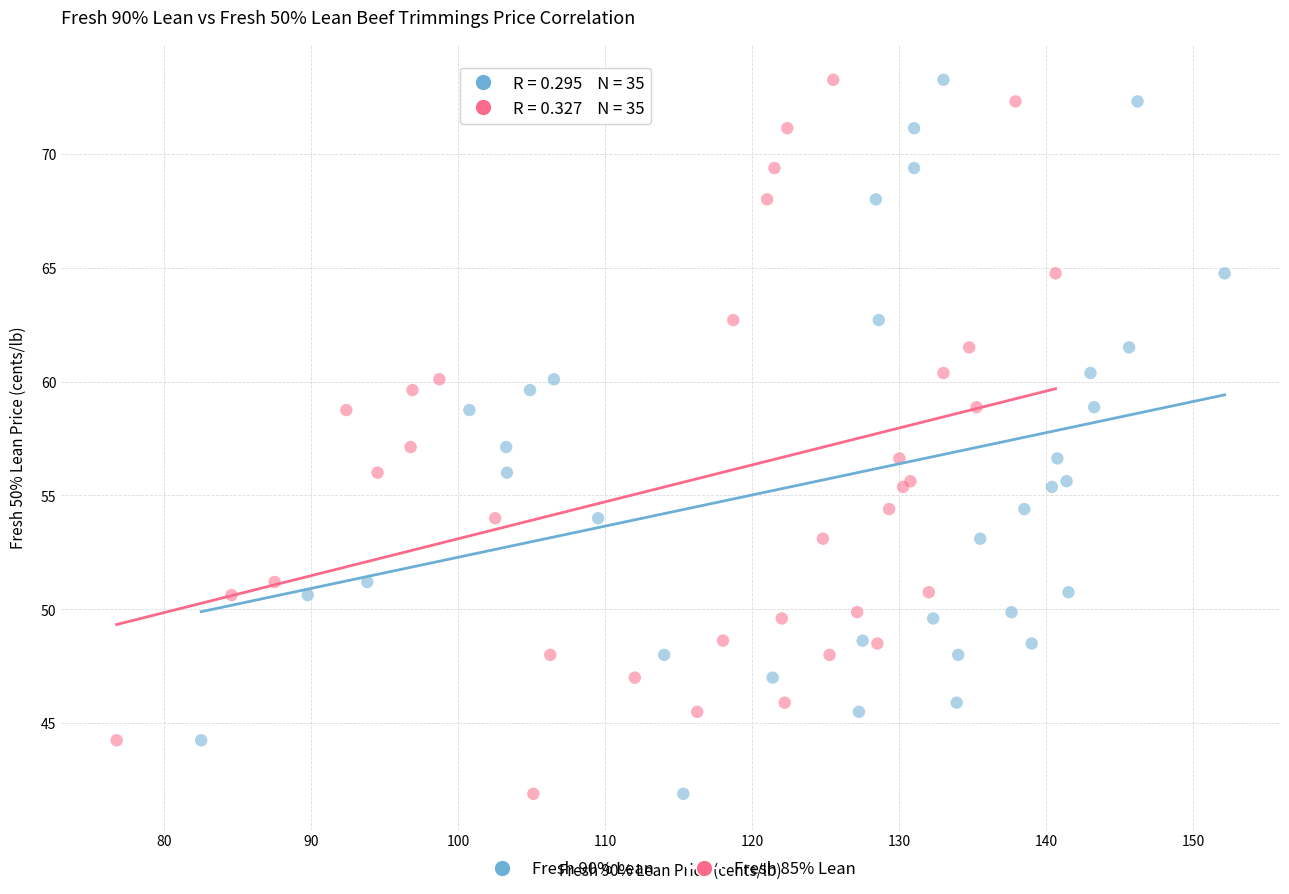

What are all the series names shown in the legend?

Fresh 90% Lean, Fresh 85% Lean